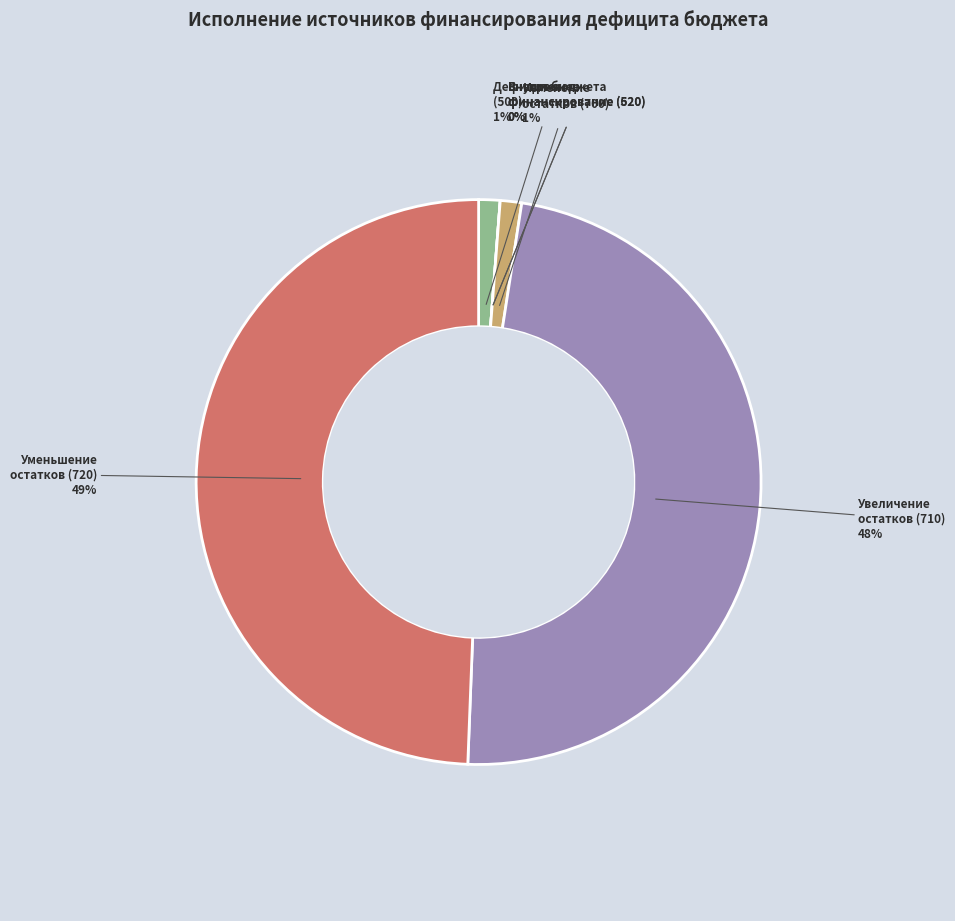

To the nearest percent, what is the average slice percentage?

17%